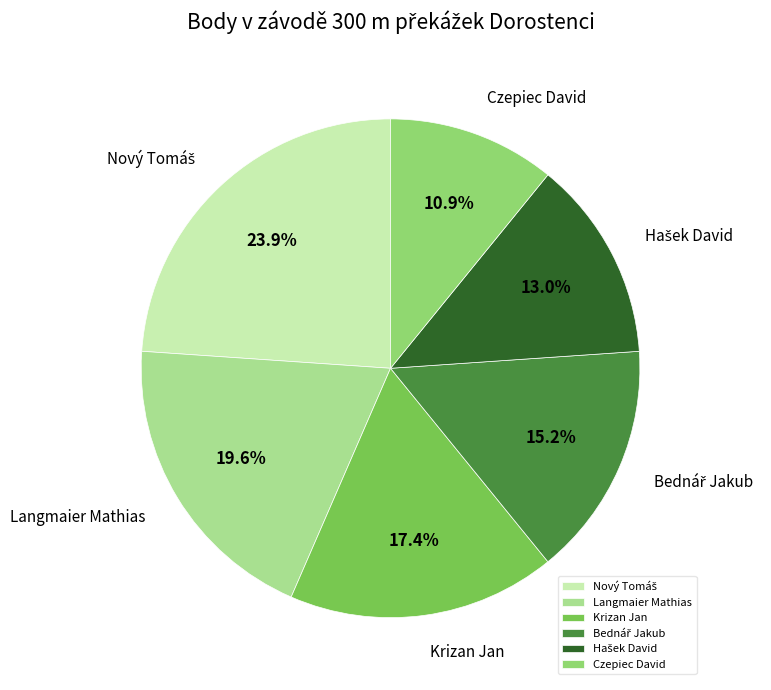

What is the smallest slice in the pie chart?

Czepiec David